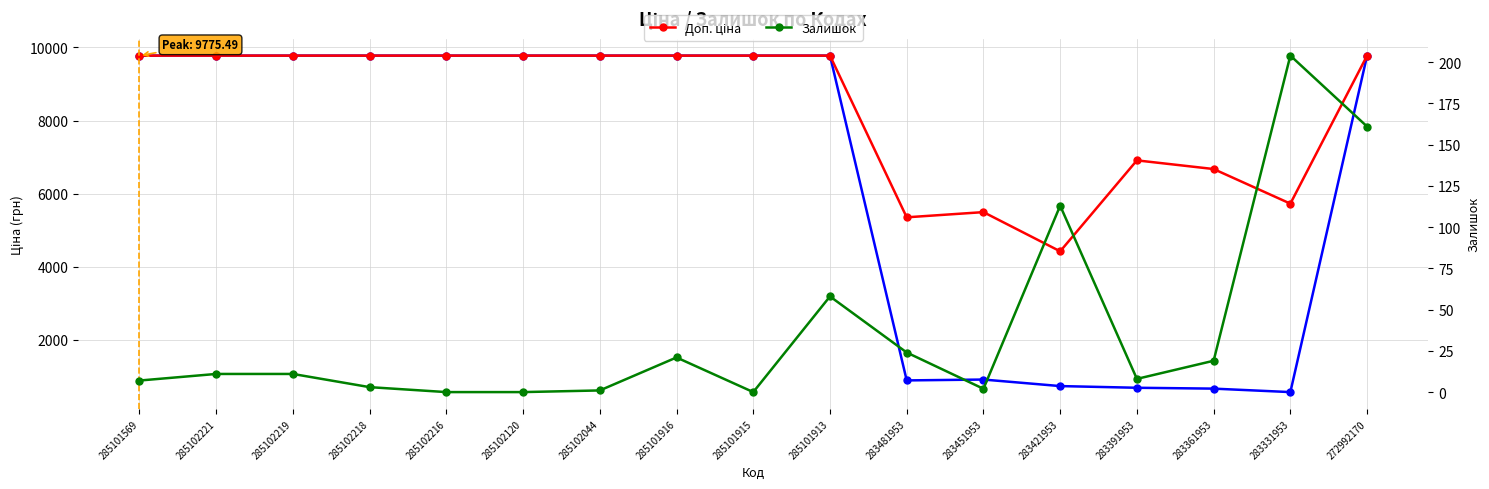

Does the chart have visible grid lines?

Yes